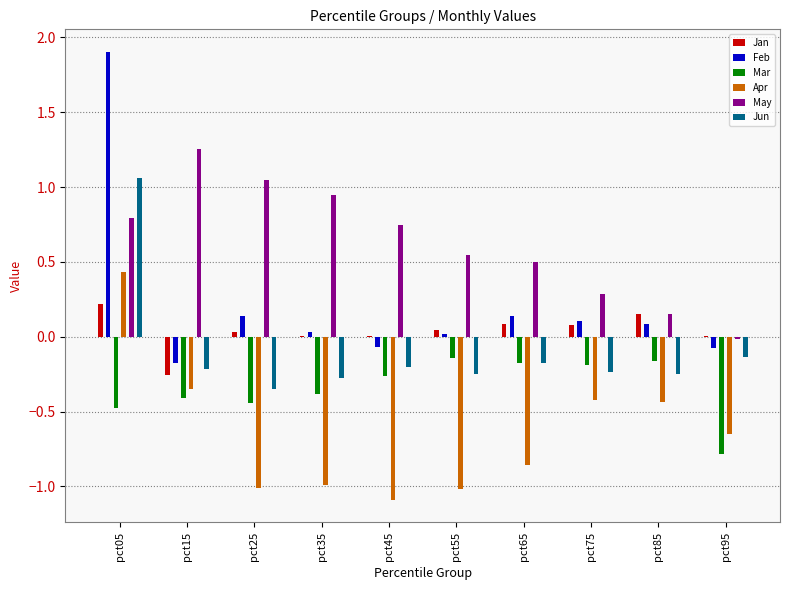

Count the number of categories in the chart.

10